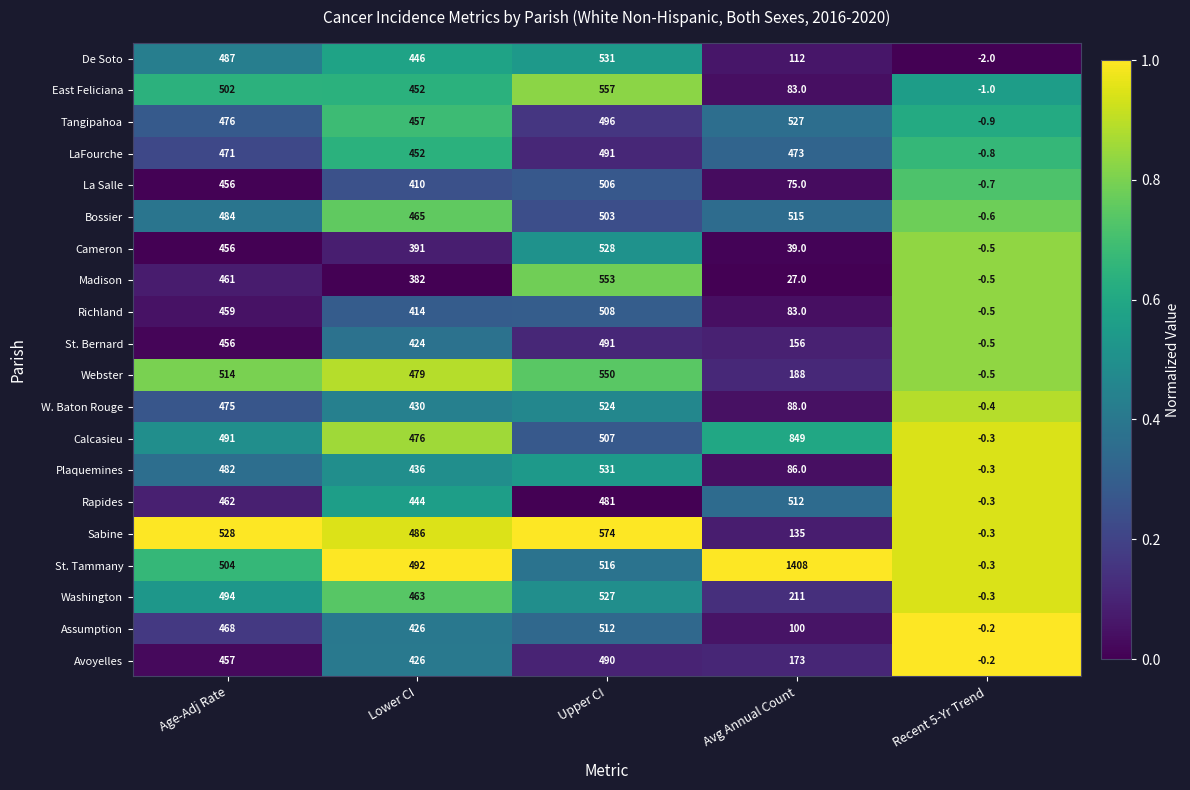

Which series has the largest total across all categories?

St. Tammany